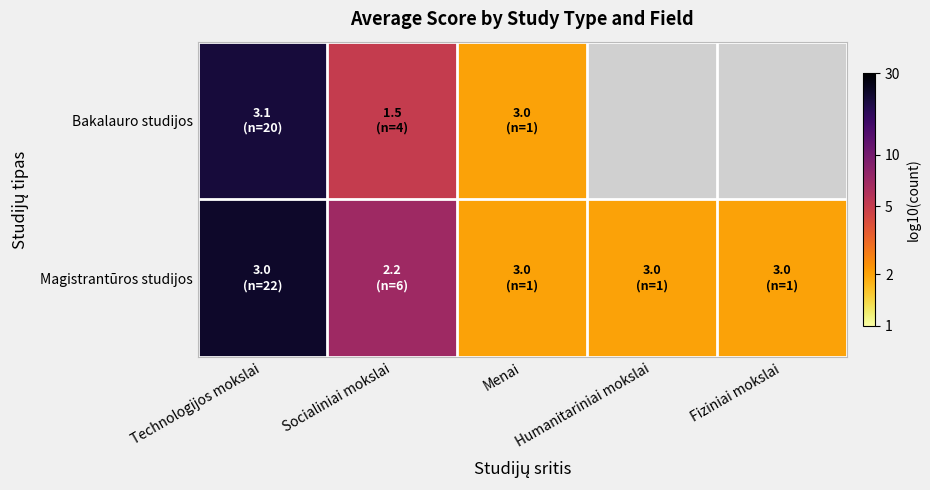

The Bakalauro studijos series shows 0.6 at Technologijos mokslai. True or false?

False